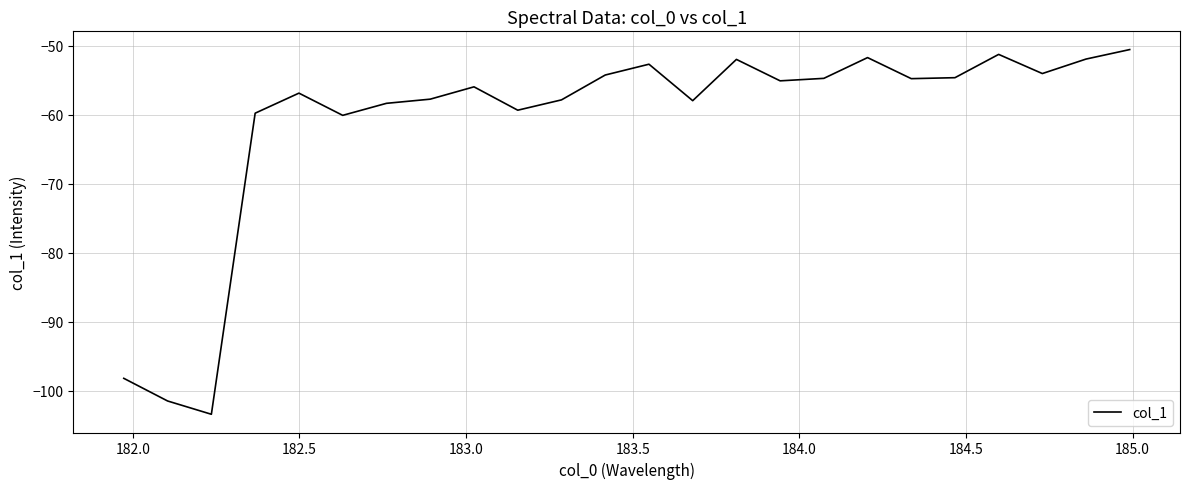

What is the minimum value shown in the chart?

-103.4